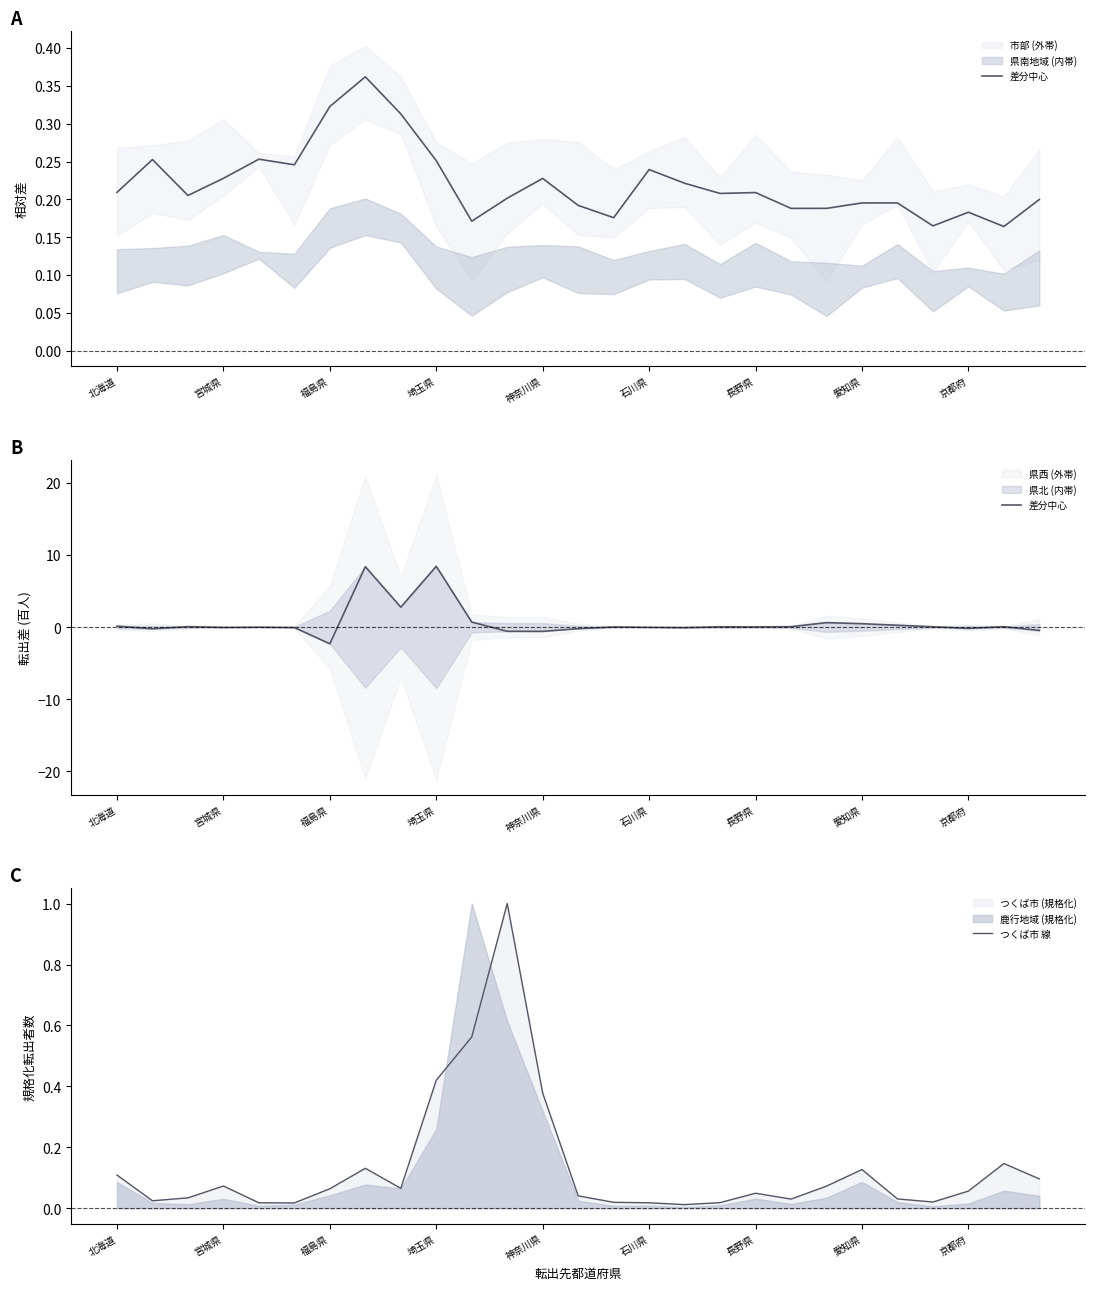

Is it true that つくば市 線 equals 0.0 at 京都府?

False